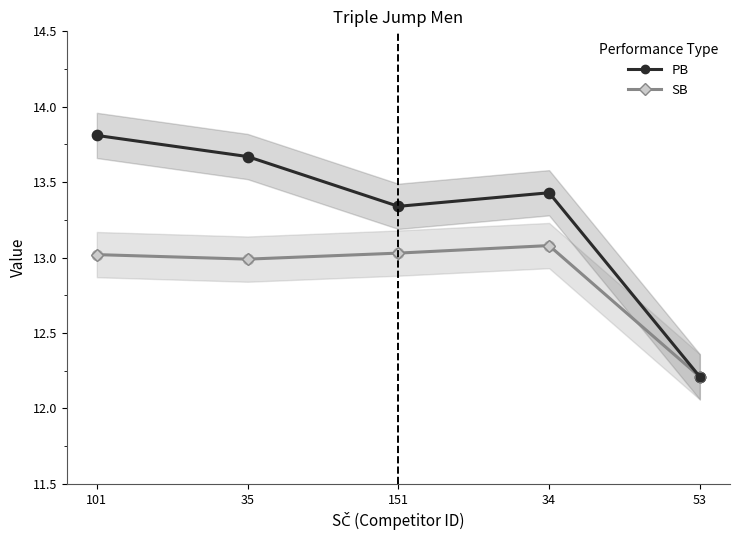

Which series has the largest total across all categories?

PB